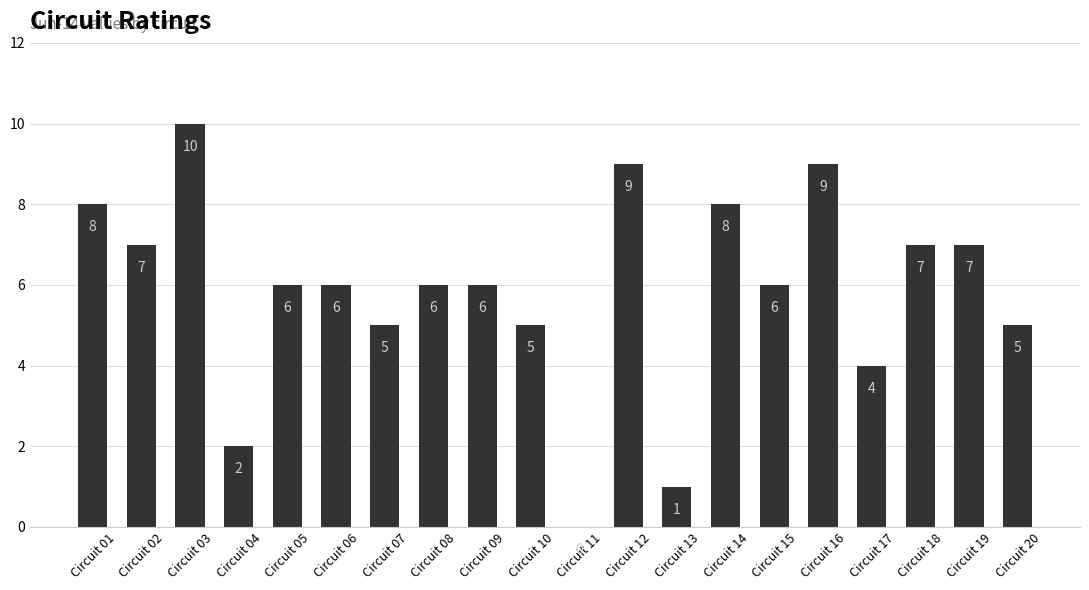

What is the average value?

6